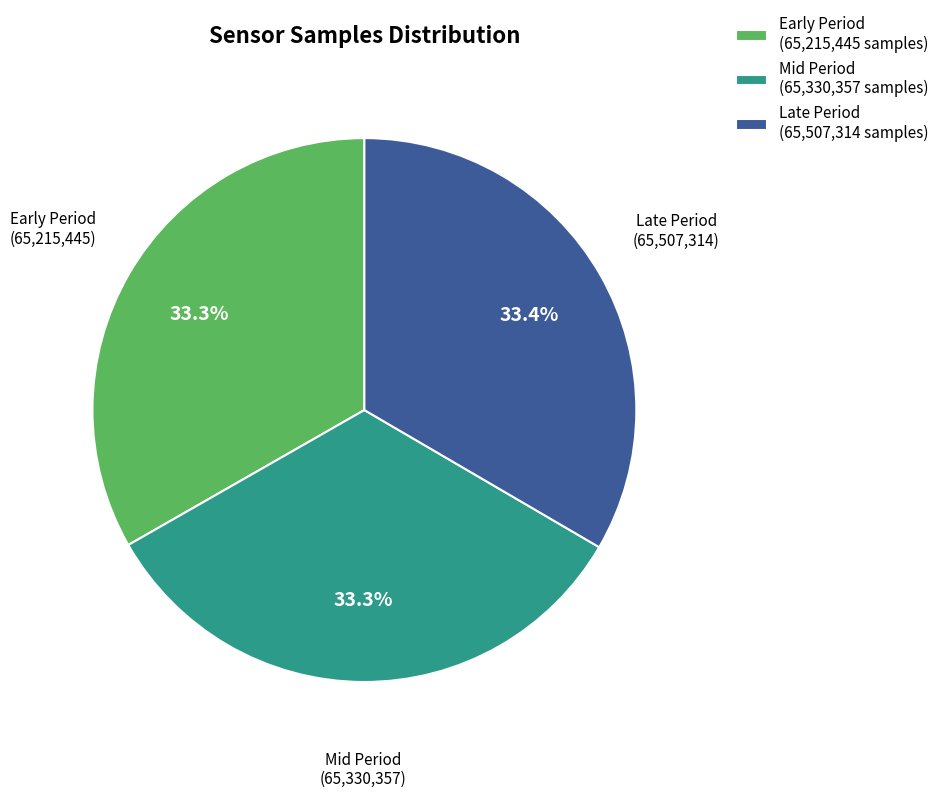

Count the number of slices in the pie.

3